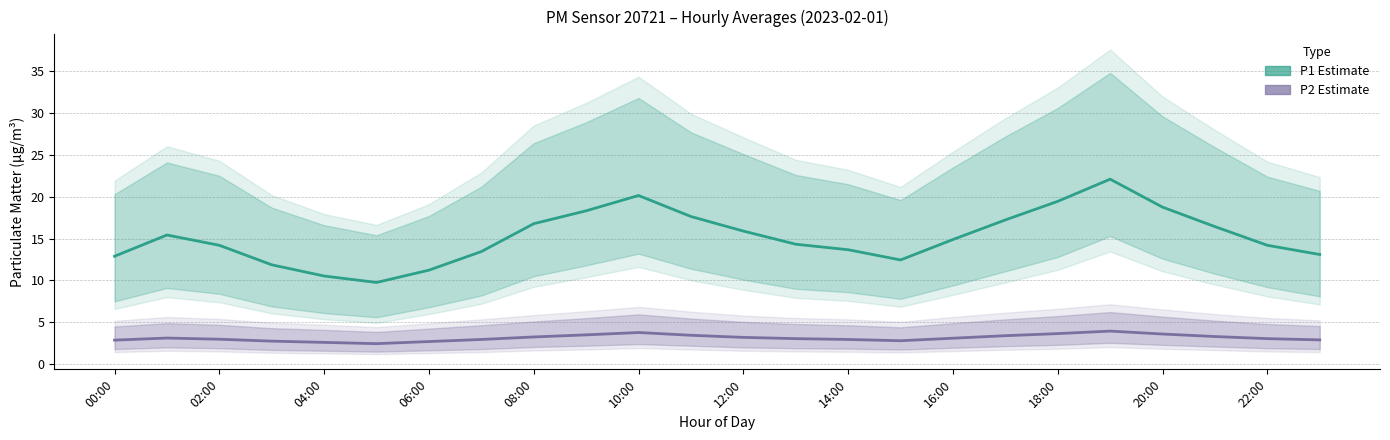

Does the chart display data point markers on the line(s)?

No